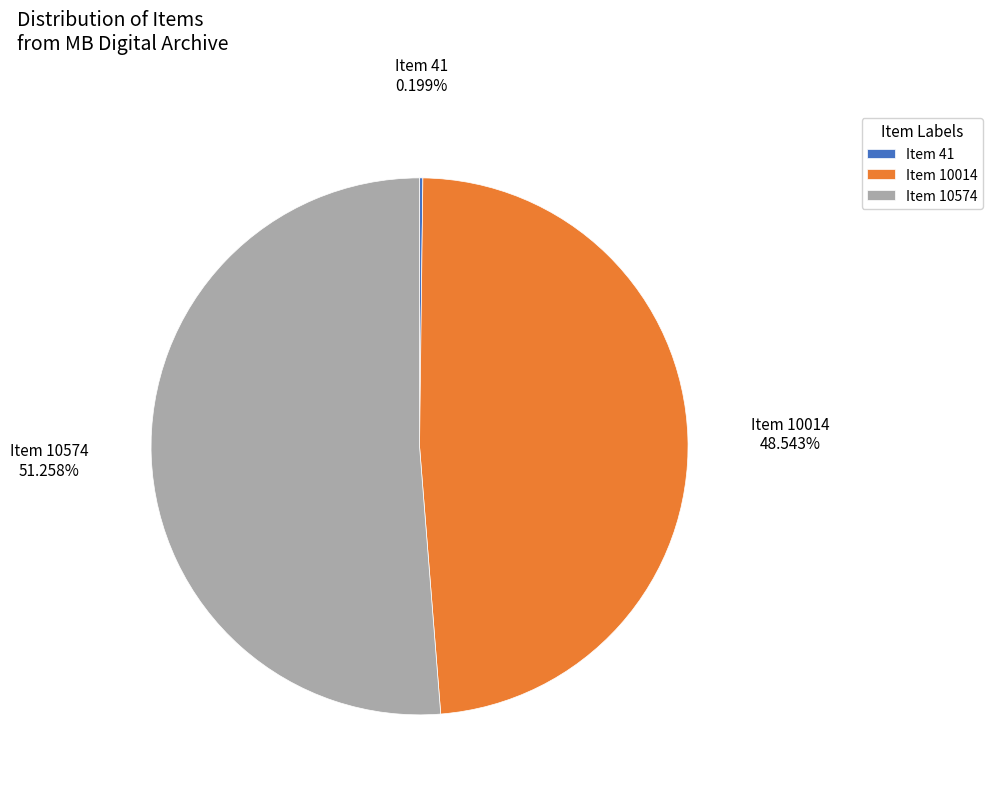

Is Item 10014 the majority of the pie?

No